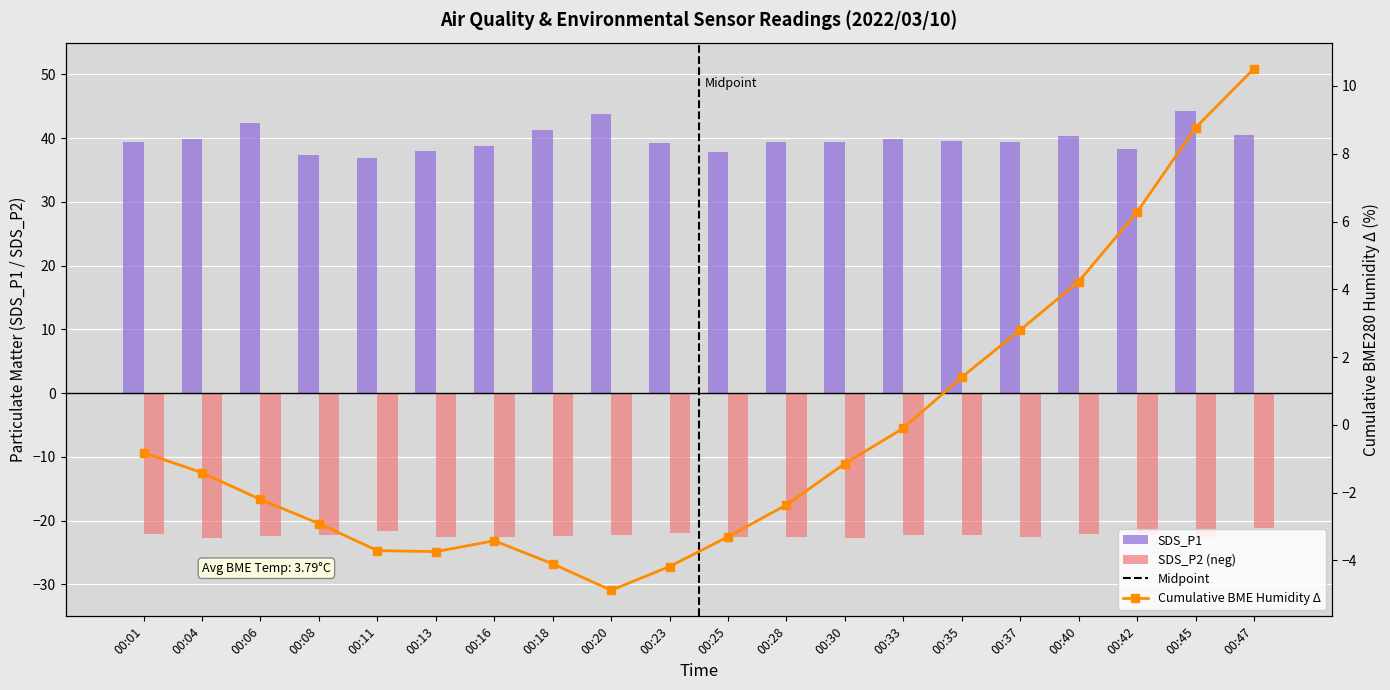

What is the minimum value shown in the chart?

-22.8